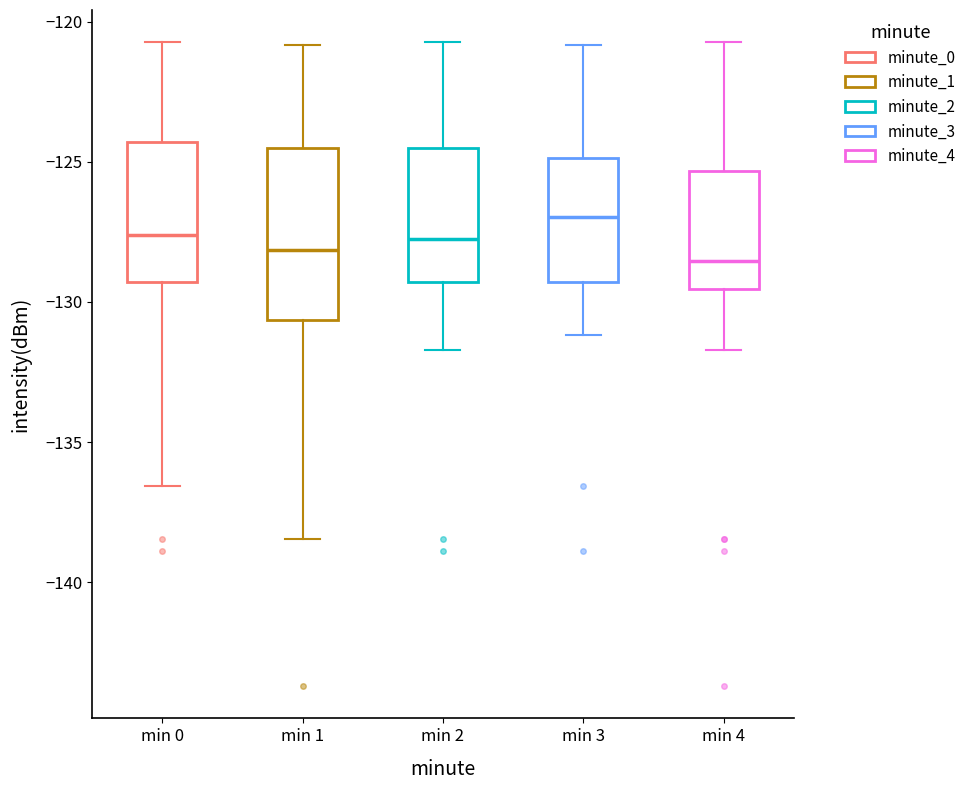

Reading left to right, transcribe this box plot: for each box, give where its median line is, the range the box spans, and where its two whiskers end, as read against the y-axis. The values are not printed on the chart, so give them approximately, as read against the axis.

min 0: median -127.5, box -129.5 to -124.5, whiskers -136.5 to -120.5
min 1: median -128.0, box -130.5 to -124.5, whiskers -138.5 to -121.0
min 2: median -127.5, box -129.5 to -124.5, whiskers -131.5 to -120.5
min 3: median -127.0, box -129.5 to -125.0, whiskers -131.0 to -121.0
min 4: median -128.5, box -129.5 to -125.5, whiskers -131.5 to -120.5